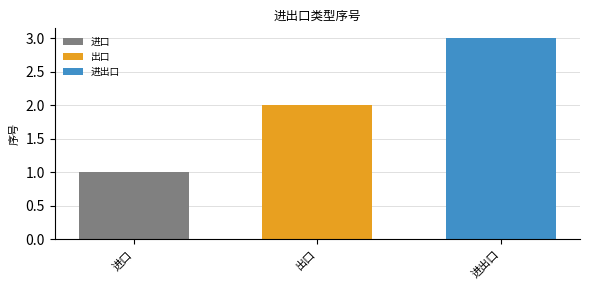

List the series in order of their overall mean, lowest first.

进口, 出口, 进出口